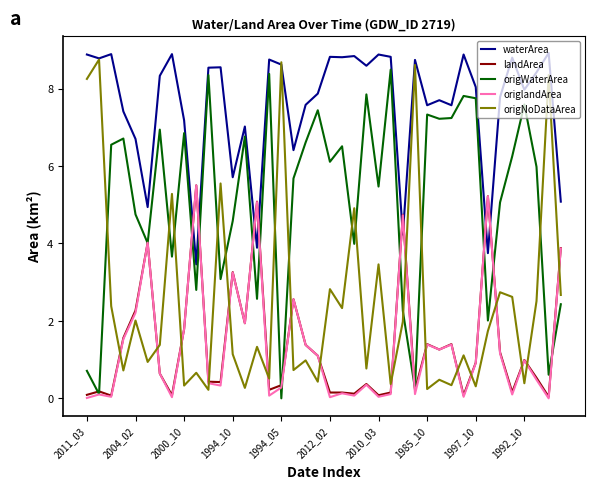

What are all the series names shown in the legend?

waterArea, landArea, origWaterArea, origlandArea, origNoDataArea